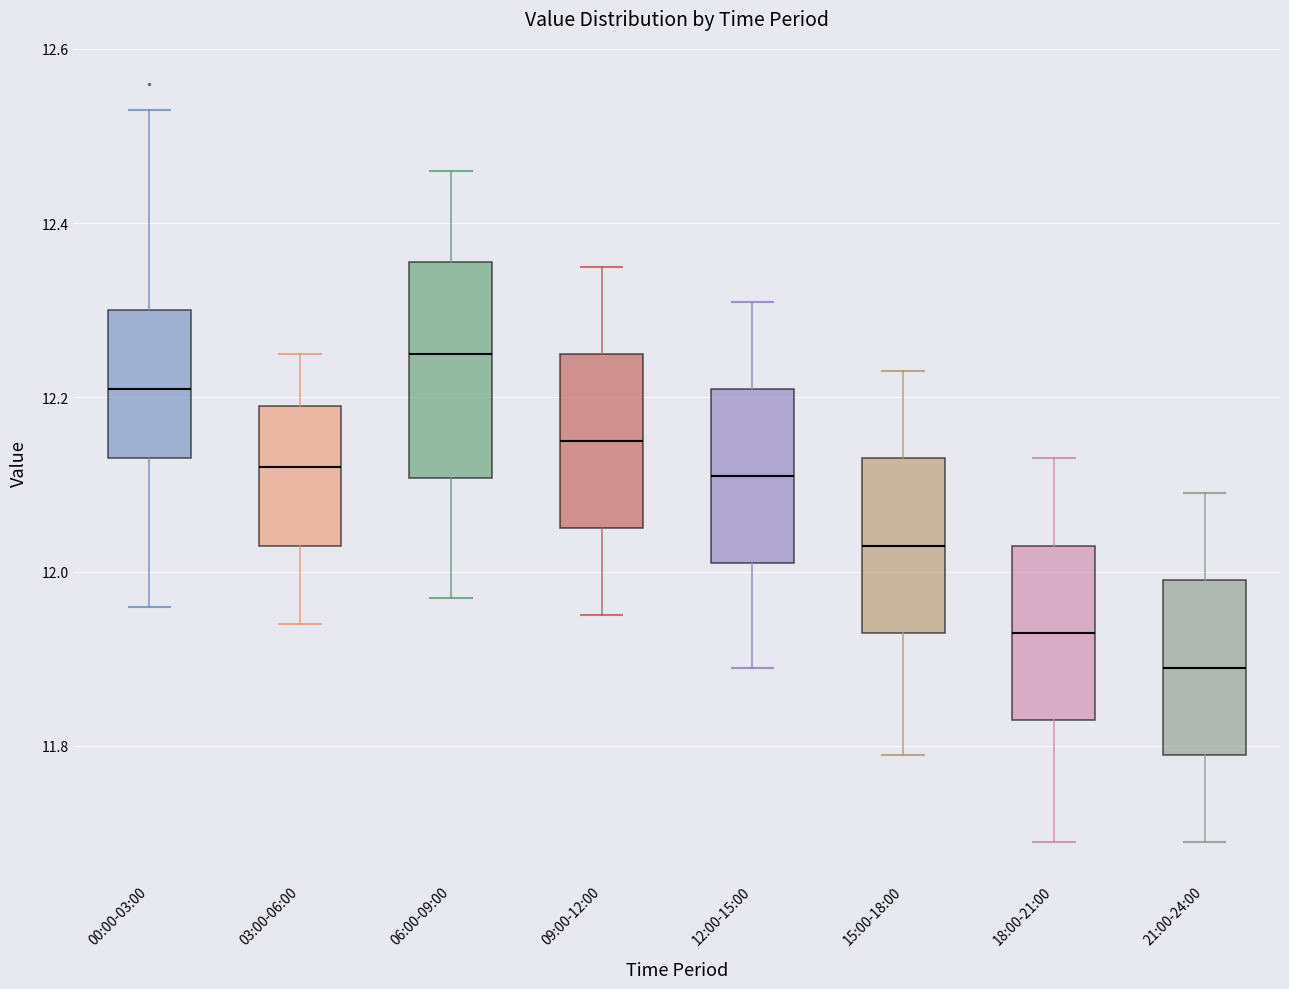

Reading left to right, transcribe this box plot: for each box, give where its median line is, the range the box spans, and where its two whiskers end, as read against the y-axis. The values are not printed on the chart, so give them approximately, as read against the axis.

00:00-03:00: median 12.22, box 12.14 to 12.30, whiskers 11.96 to 12.54
03:00-06:00: median 12.12, box 12.04 to 12.20, whiskers 11.94 to 12.26
06:00-09:00: median 12.26, box 12.10 to 12.36, whiskers 11.98 to 12.46
09:00-12:00: median 12.16, box 12.06 to 12.26, whiskers 11.96 to 12.36
12:00-15:00: median 12.12, box 12.02 to 12.22, whiskers 11.90 to 12.32
15:00-18:00: median 12.04, box 11.94 to 12.14, whiskers 11.80 to 12.24
18:00-21:00: median 11.94, box 11.84 to 12.04, whiskers 11.70 to 12.14
21:00-24:00: median 11.90, box 11.80 to 12.00, whiskers 11.70 to 12.10